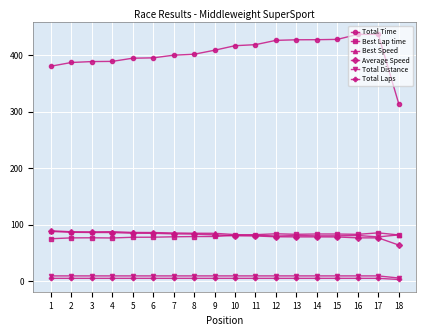

Which series has the largest range (max minus min)?

Total Time